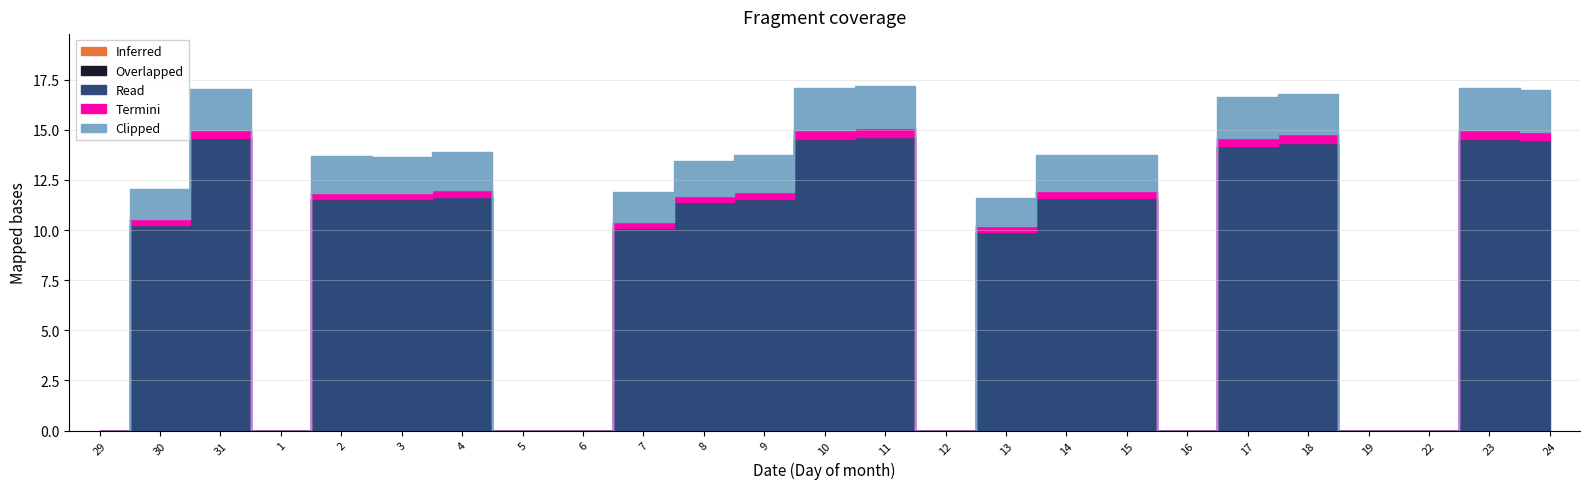

The value of Read at 2 is 17.8. True or false?

False